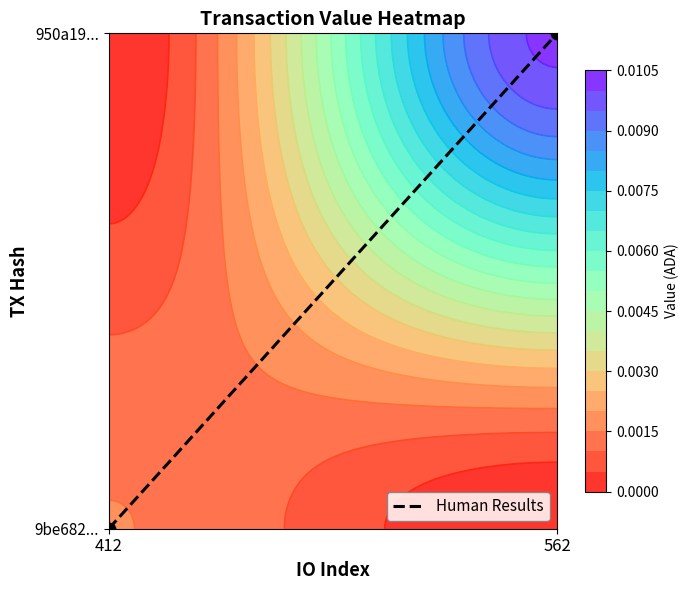

How many values are below 1?

1